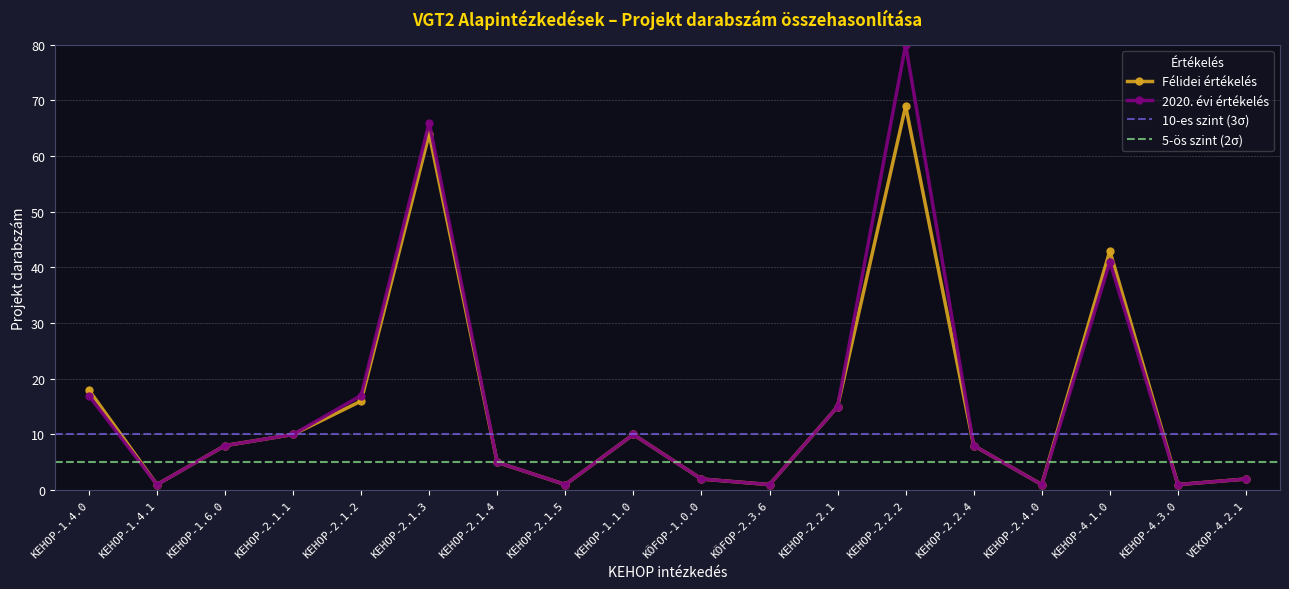

What is the average value of the Félidei értékelés series?

15